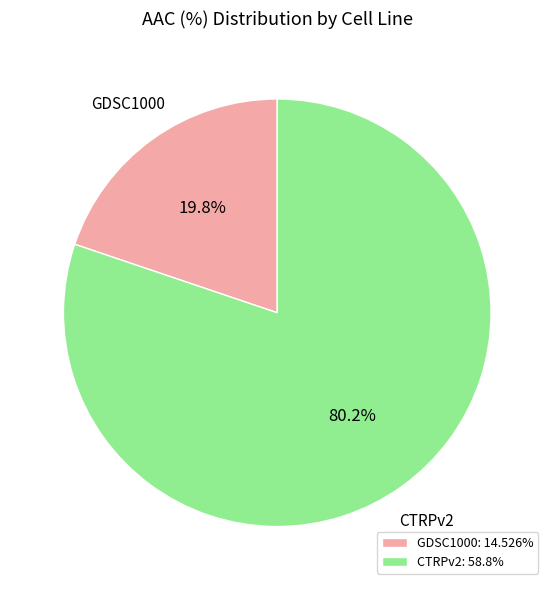

To the nearest percent, what is the combined percentage of GDSC1000 and CTRPv2?

100%